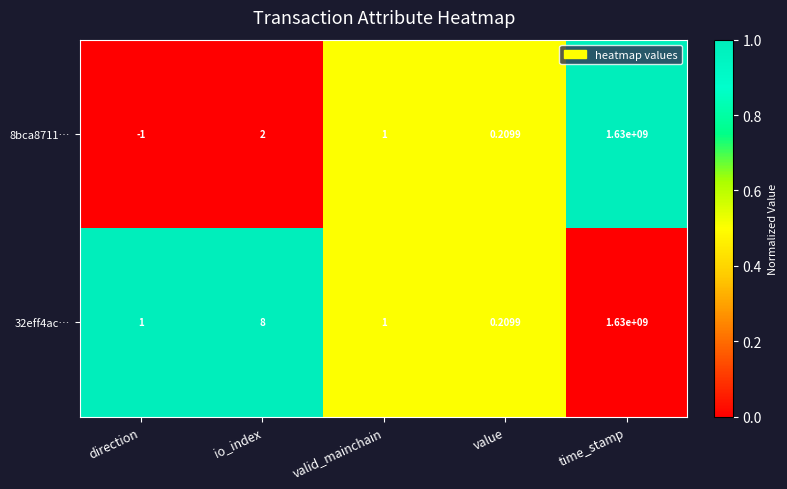

How many distinct data groups are displayed?

2